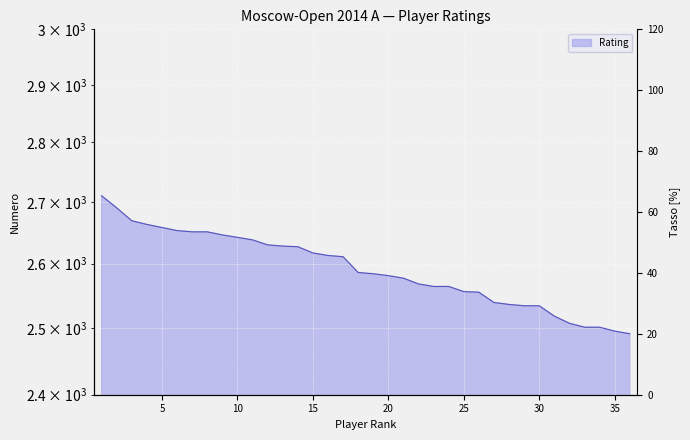

What is the difference between the values at 22 and 2?

122